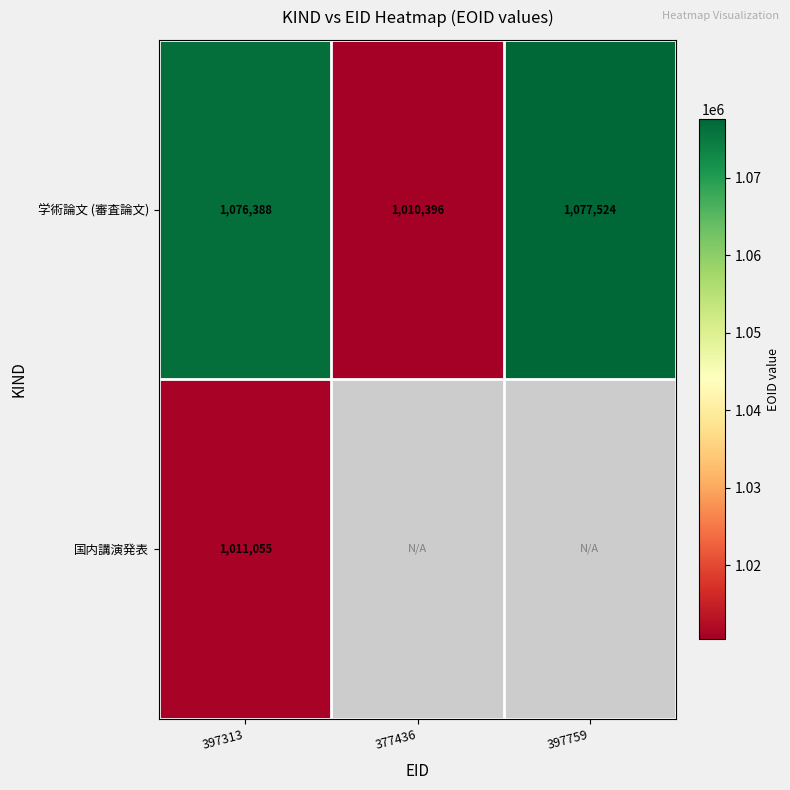

What value does the 学術論文 (審査論文) series have at 377436?

1010396